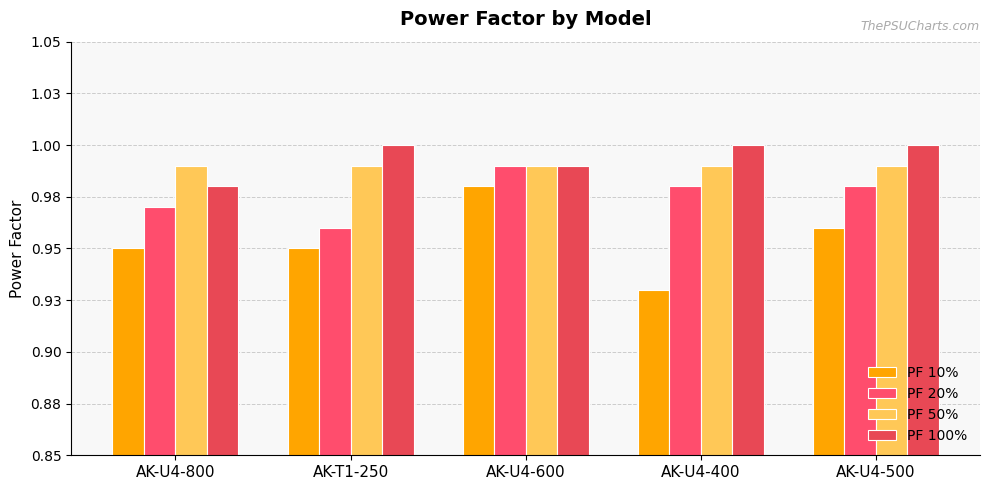

What is the label of the 4th bar from the left?

AK-U4-400